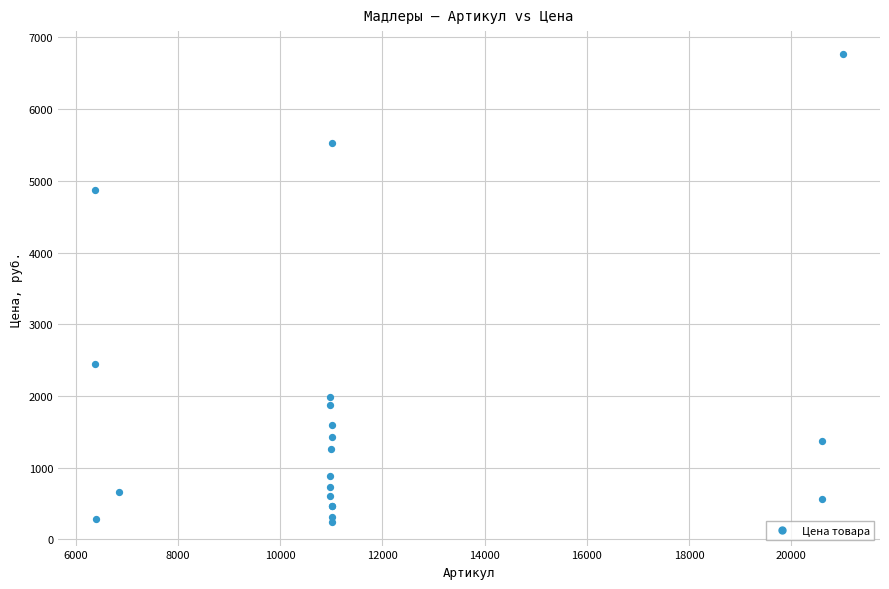

What Y value in the scatter plot is closest to 3501?

2449